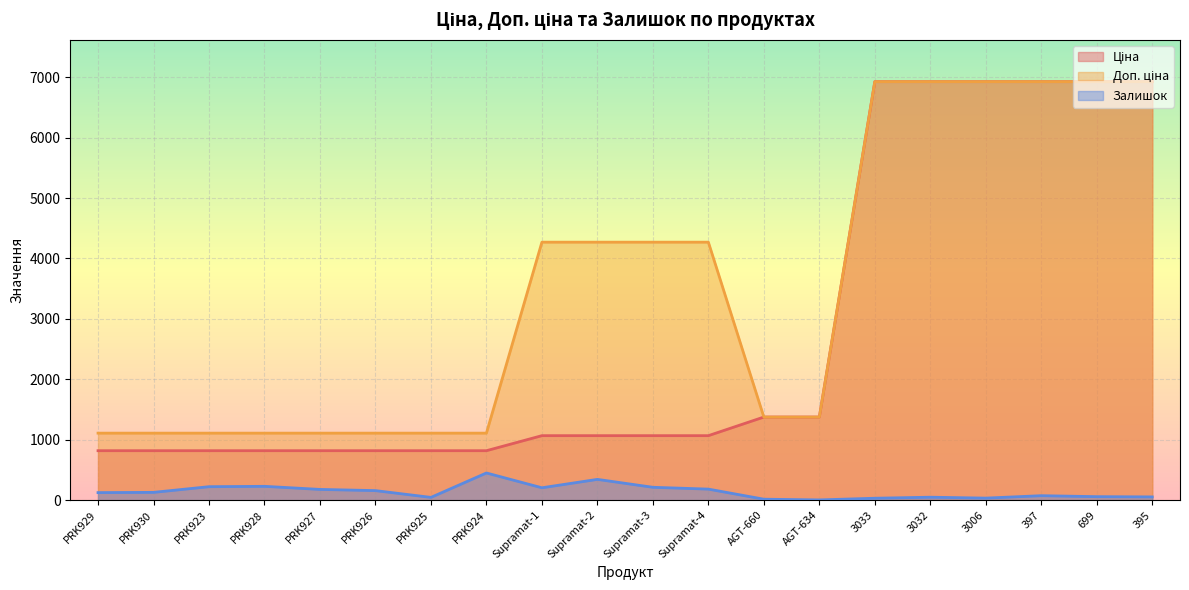

Reading left to right, list all the values displayed in this chart.

Ціна: PRK929=818.5	PRK930=818.5	PRK923=818.5	PRK928=818.5	PRK927=818.5	PRK926=818.5	PRK925=818.5	PRK924=818.5	Supramat-1=1067.3	Supramat-2=1067.3	Supramat-3=1067.3	Supramat-4=1067.3	AGT-660=1375.4	AGT-634=1375.4	3033=6925.7	3032=6925.7	3006=6925.7	397=6925.7	699=6925.7	395=6925.7
Доп. ціна: PRK929=1109.2	PRK930=1109.2	PRK923=1109.2	PRK928=1109.2	PRK927=1109.2	PRK926=1109.2	PRK925=1109.2	PRK924=1109.2	Supramat-1=4269.4	Supramat-2=4269.4	Supramat-3=4269.4	Supramat-4=4269.4	AGT-660=1375.0	AGT-634=1375.0	3033=6925.7	3032=6925.7	3006=6925.7	397=6925.7	699=6925.7	395=6925.7
Залишок: PRK929=125.0	PRK930=129.0	PRK923=223.0	PRK928=229.0	PRK927=178.0	PRK926=158.0	PRK925=46.0	PRK924=450.0	Supramat-1=205.0	Supramat-2=344.0	Supramat-3=213.0	Supramat-4=183.0	AGT-660=16.0	AGT-634=4.0	3033=32.0	3032=49.0	3006=34.0	397=74.0	699=58.0	395=54.0